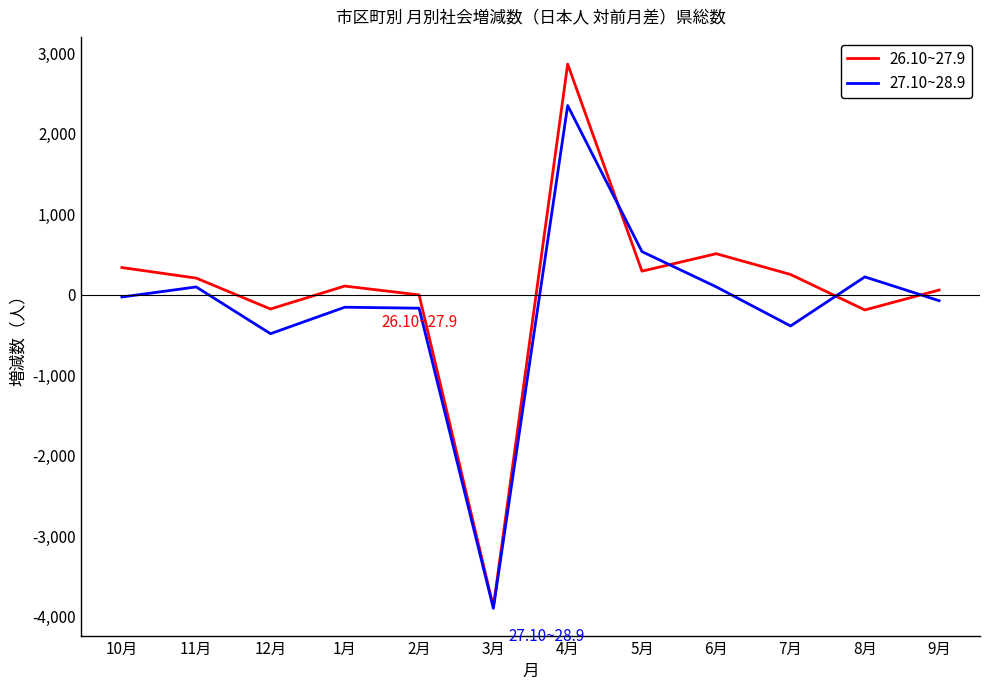

Which series ends up on top after the final intersection of 27.10~28.9 and 26.10~27.9?

26.10~27.9